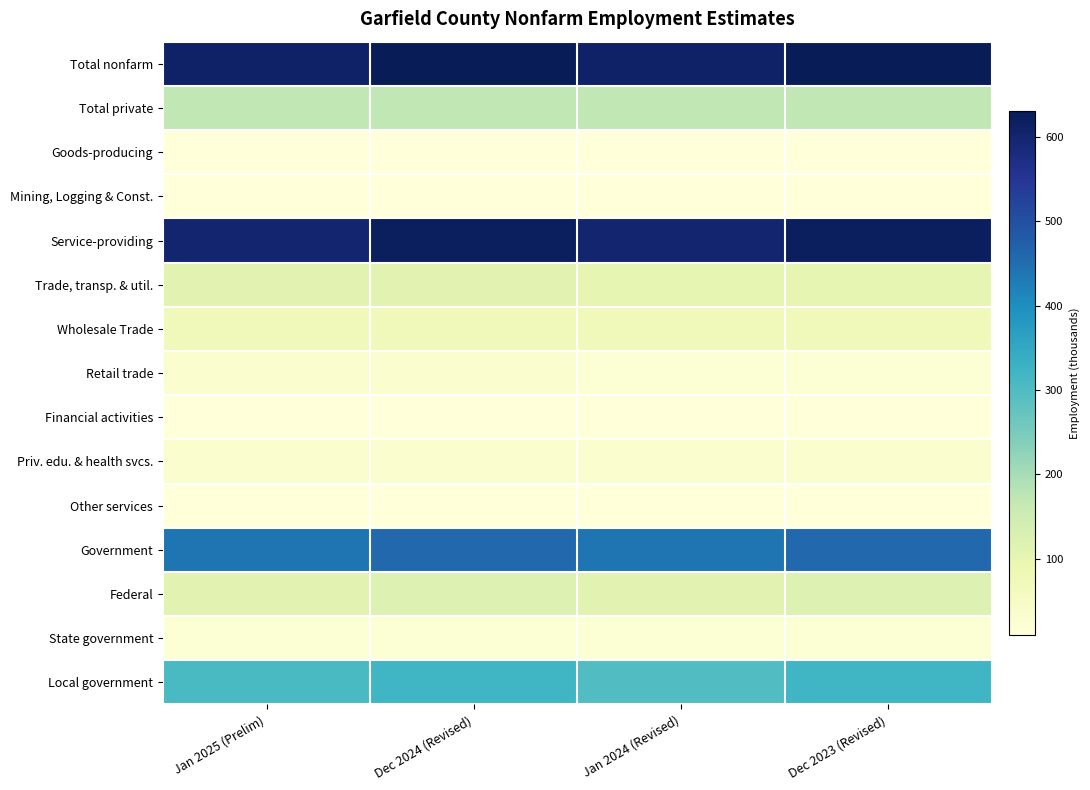

Reading left to right, transcribe all the data shown in this chart.

Total nonfarm: Jan 2025 (Prelim)=610	Dec 2024 (Revised)=630	Jan 2024 (Revised)=610	Dec 2023 (Revised)=630
Total private: Jan 2025 (Prelim)=170	Dec 2024 (Revised)=170	Jan 2024 (Revised)=170	Dec 2023 (Revised)=170
Goods-producing: Jan 2025 (Prelim)=10	Dec 2024 (Revised)=10	Jan 2024 (Revised)=10	Dec 2023 (Revised)=10
Mining, Logging & Const.: Jan 2025 (Prelim)=10	Dec 2024 (Revised)=10	Jan 2024 (Revised)=10	Dec 2023 (Revised)=10
Service-providing: Jan 2025 (Prelim)=600	Dec 2024 (Revised)=620	Jan 2024 (Revised)=600	Dec 2023 (Revised)=620
Trade, transp. & util.: Jan 2025 (Prelim)=110	Dec 2024 (Revised)=110	Jan 2024 (Revised)=100	Dec 2023 (Revised)=100
Wholesale Trade: Jan 2025 (Prelim)=70	Dec 2024 (Revised)=70	Jan 2024 (Revised)=70	Dec 2023 (Revised)=70
Retail trade: Jan 2025 (Prelim)=30	Dec 2024 (Revised)=30	Jan 2024 (Revised)=20	Dec 2023 (Revised)=20
Financial activities: Jan 2025 (Prelim)=10	Dec 2024 (Revised)=10	Jan 2024 (Revised)=10	Dec 2023 (Revised)=10
Priv. edu. & health svcs.: Jan 2025 (Prelim)=30	Dec 2024 (Revised)=30	Jan 2024 (Revised)=30	Dec 2023 (Revised)=30
Other services: Jan 2025 (Prelim)=10	Dec 2024 (Revised)=10	Jan 2024 (Revised)=10	Dec 2023 (Revised)=10
Government: Jan 2025 (Prelim)=440	Dec 2024 (Revised)=460	Jan 2024 (Revised)=440	Dec 2023 (Revised)=460
Federal: Jan 2025 (Prelim)=110	Dec 2024 (Revised)=120	Jan 2024 (Revised)=110	Dec 2023 (Revised)=120
State government: Jan 2025 (Prelim)=20	Dec 2024 (Revised)=20	Jan 2024 (Revised)=20	Dec 2023 (Revised)=20
Local government: Jan 2025 (Prelim)=310	Dec 2024 (Revised)=320	Jan 2024 (Revised)=300	Dec 2023 (Revised)=320